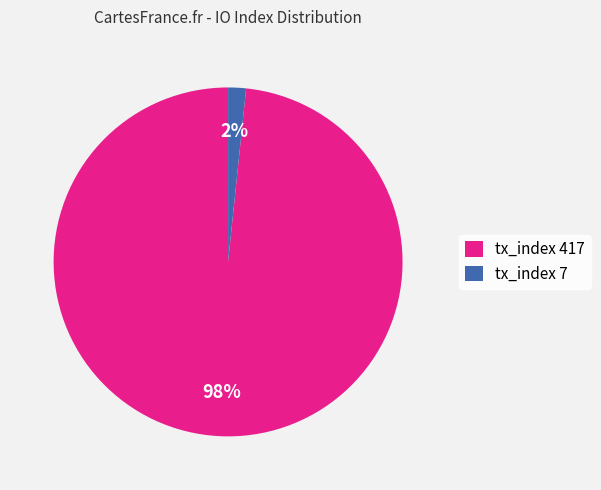

What percentage is the tx_index 417 slice, to the nearest percent?

98%